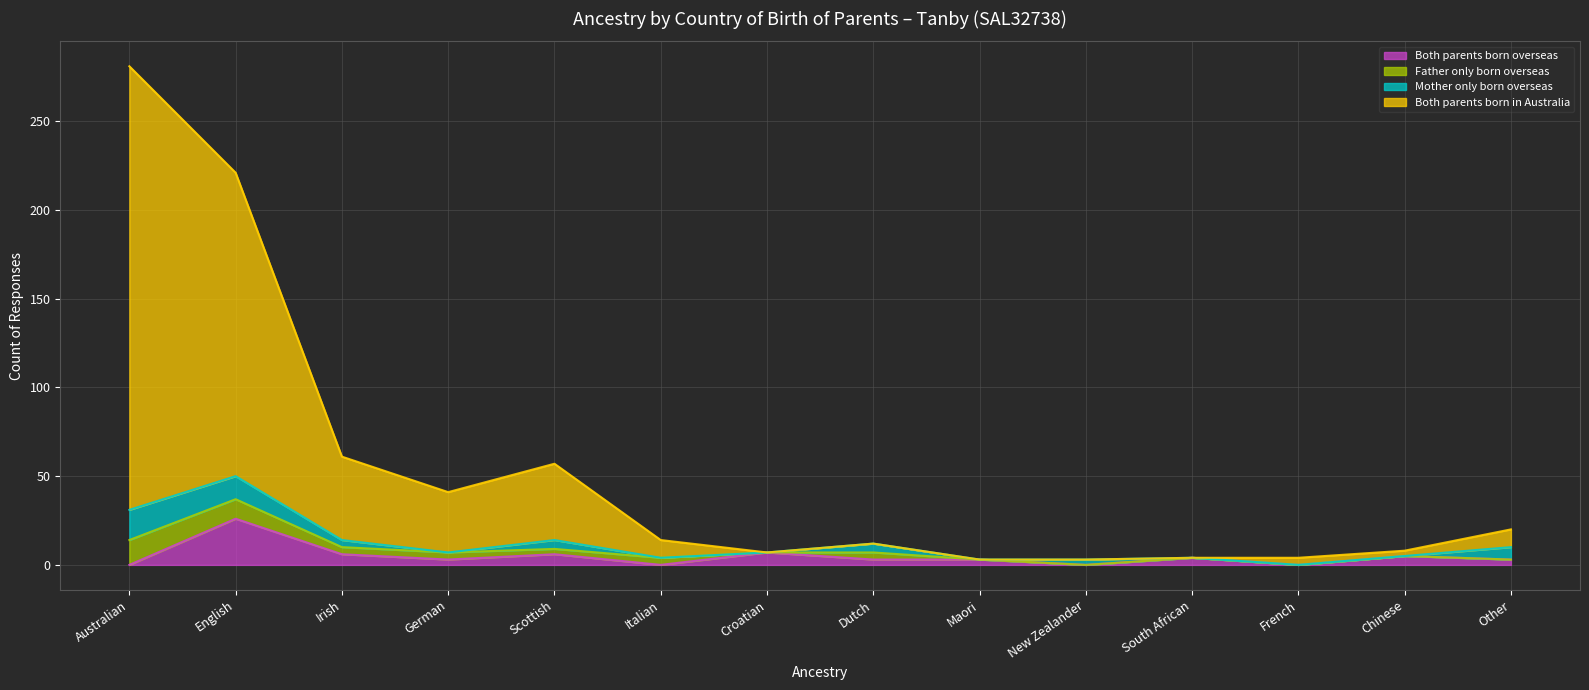

How many positive values does the Both parents born overseas series have?

10